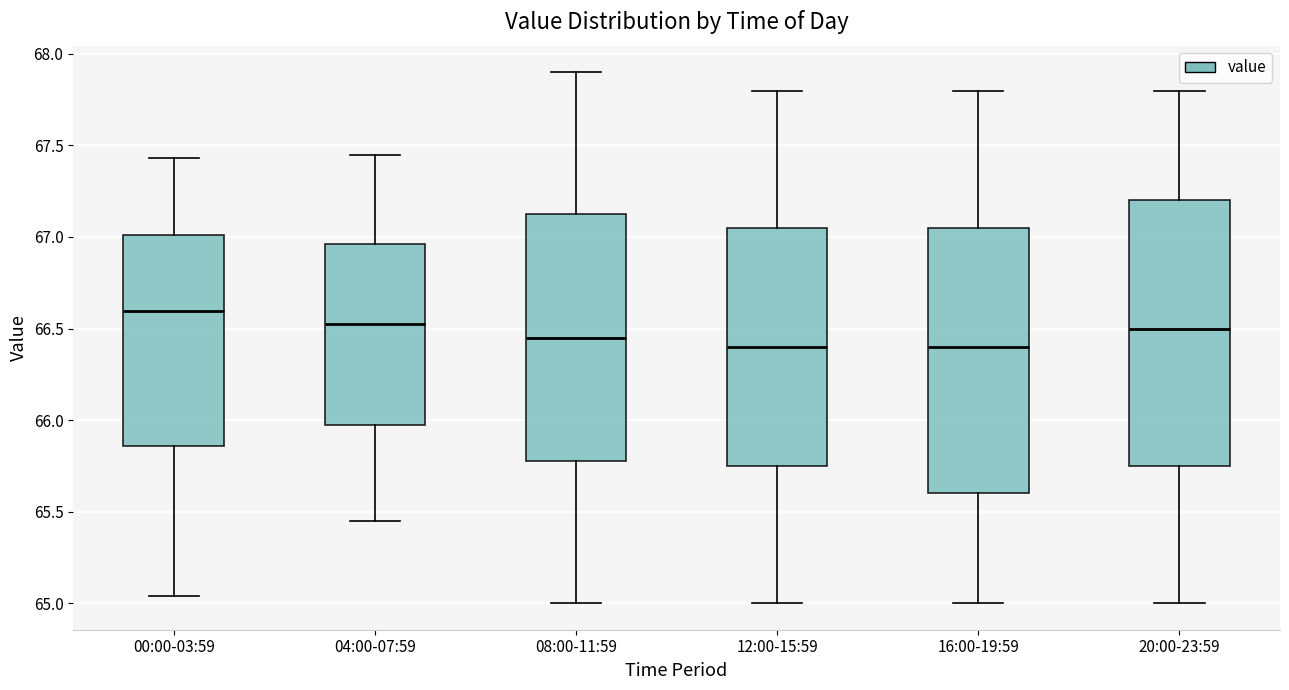

Reading left to right, transcribe this box plot: for each box, give where its median line is, the range the box spans, and where its two whiskers end, as read against the y-axis. The values are not printed on the chart, so give them approximately, as read against the axis.

00:00-03:59: median 66.60, box 65.85 to 67.00, whiskers 65.05 to 67.45
04:00-07:59: median 66.55, box 66.00 to 66.95, whiskers 65.45 to 67.45
08:00-11:59: median 66.45, box 65.80 to 67.15, whiskers 65.00 to 67.90
12:00-15:59: median 66.40, box 65.75 to 67.05, whiskers 65.00 to 67.80
16:00-19:59: median 66.40, box 65.60 to 67.05, whiskers 65.00 to 67.80
20:00-23:59: median 66.50, box 65.75 to 67.20, whiskers 65.00 to 67.80